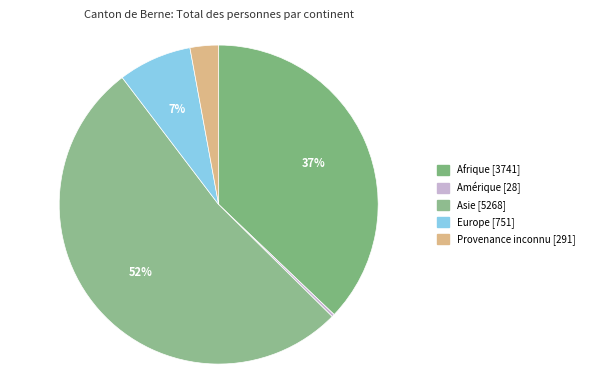

What portion of the pie excludes Europe?

92.5%